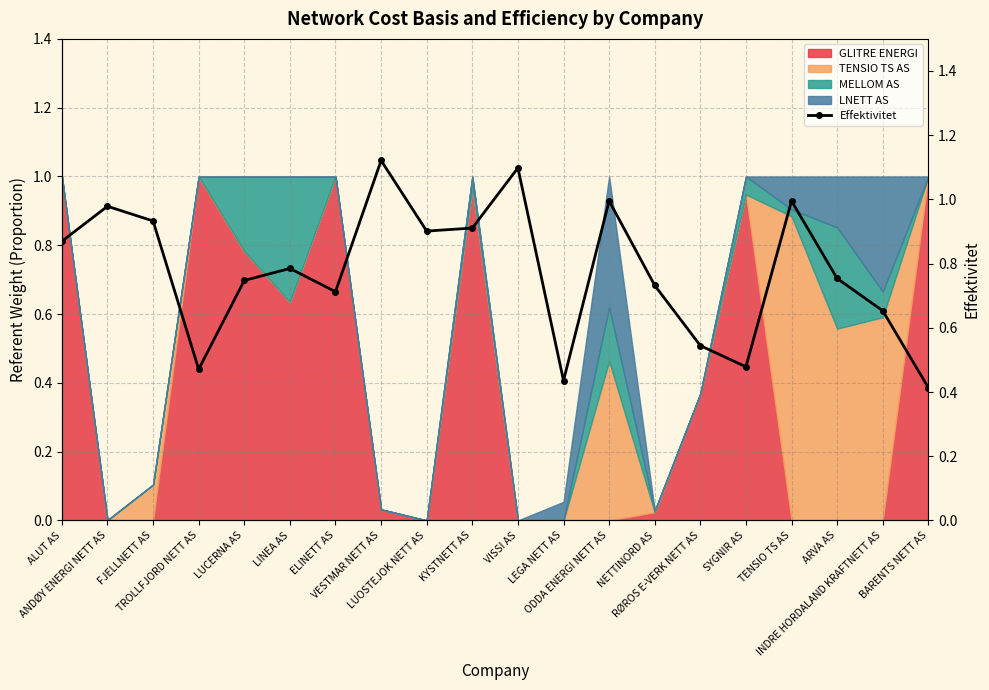

The value at LUOSTEJOK NETT AS is 1.5. True or false?

False